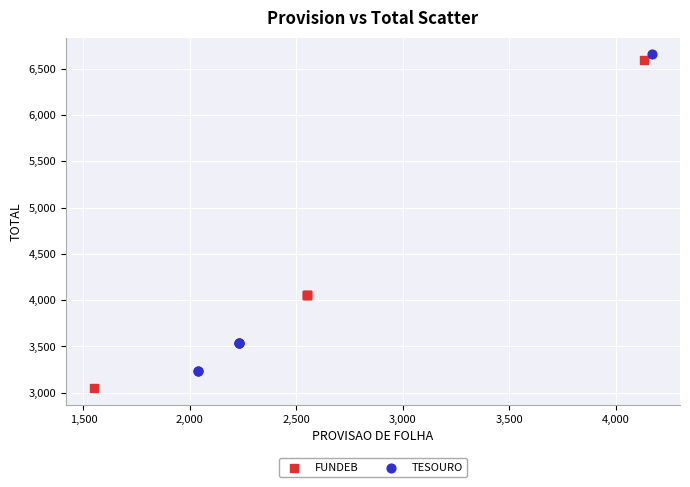

Which series contains the lowest Y value?

FUNDEB